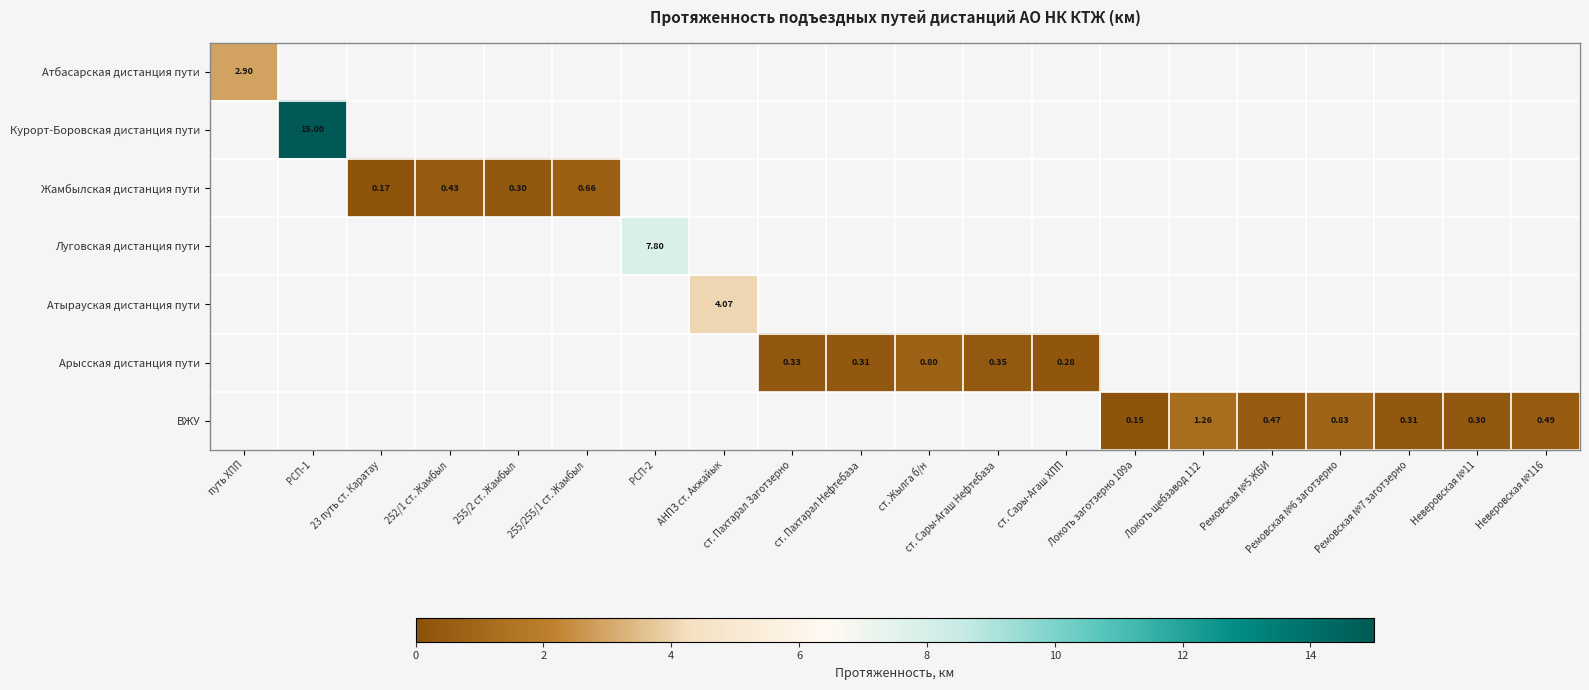

How many values in Атбасарская дистанция пути are above zero?

1